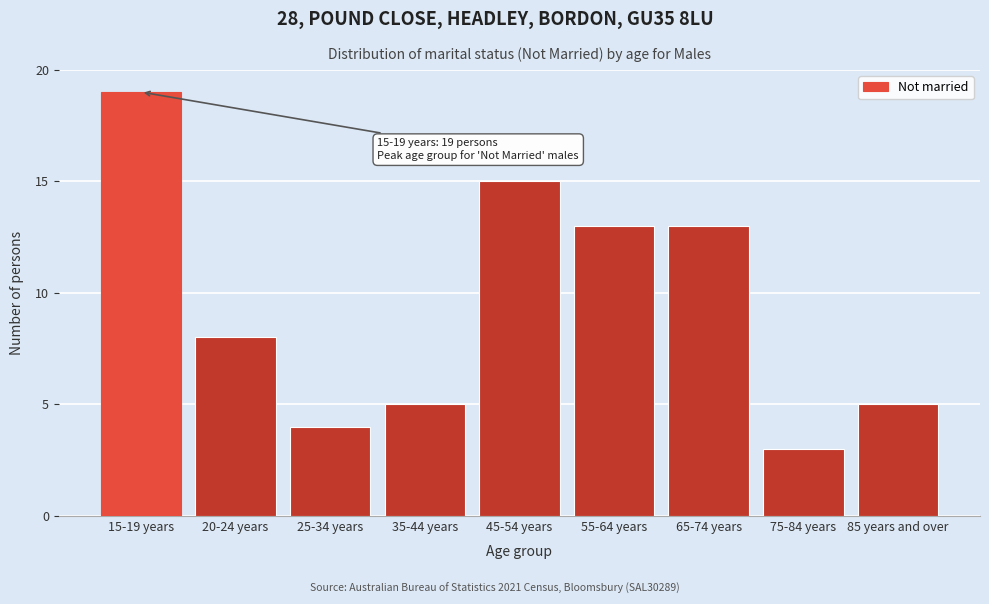

Reading right to left, what are all the values shown in this chart?

85 years and over=5	75-84 years=3	65-74 years=13	55-64 years=13	45-54 years=15	35-44 years=5	25-34 years=4	20-24 years=8	15-19 years=19